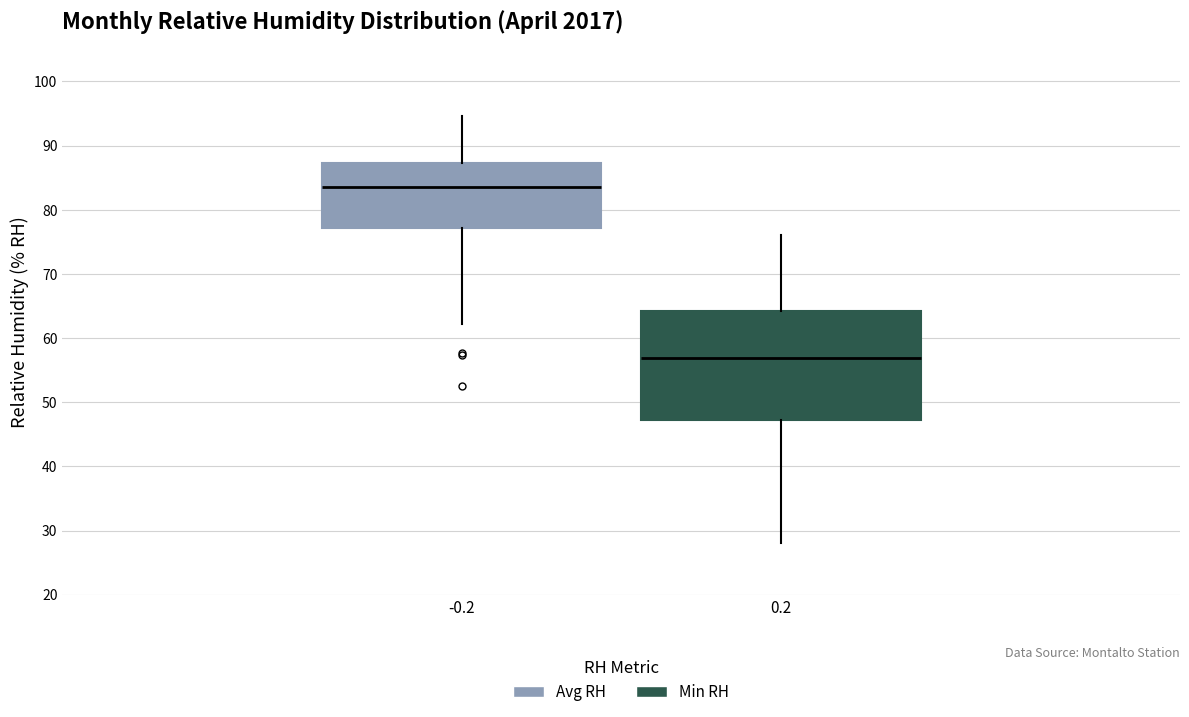

Reading left to right, transcribe this box plot: for each box, give where its median line is, the range the box spans, and where its two whiskers end, as read against the y-axis. The values are not printed on the chart, so give them approximately, as read against the axis.

-0.2: median 84, box 77 to 87, whiskers 62 to 95
0.2: median 57, box 47 to 64, whiskers 28 to 76